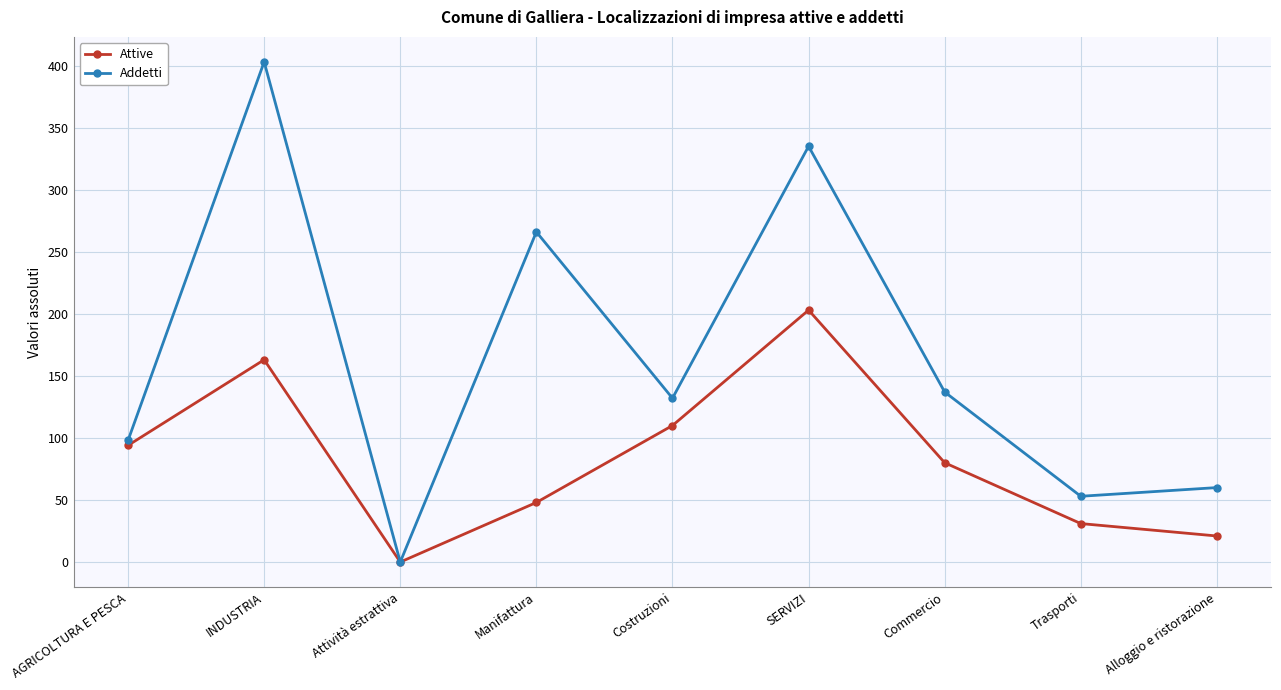

The Addetti series shows 403 at INDUSTRIA. True or false?

True